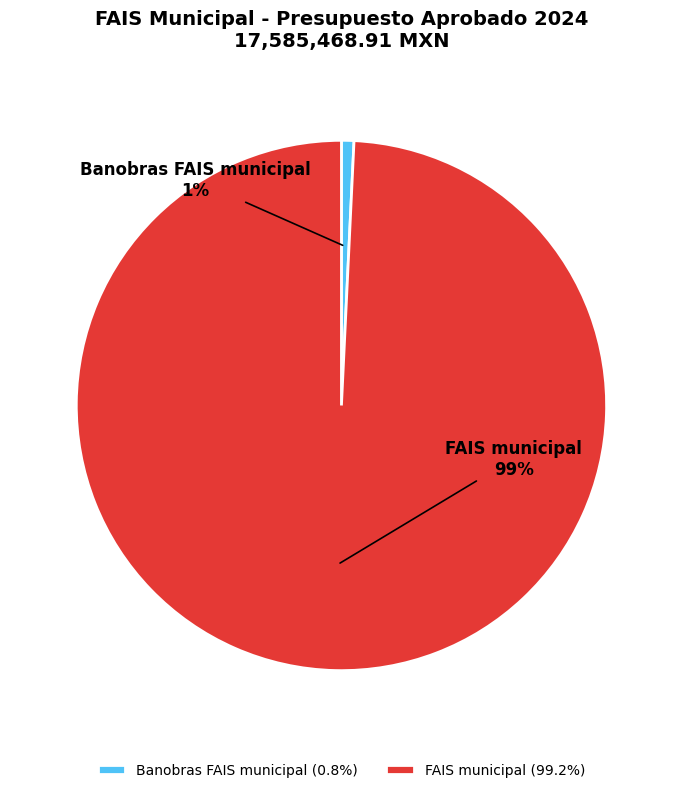

Do FAIS municipal and Banobras FAIS municipal together represent more than half of the pie?

Yes